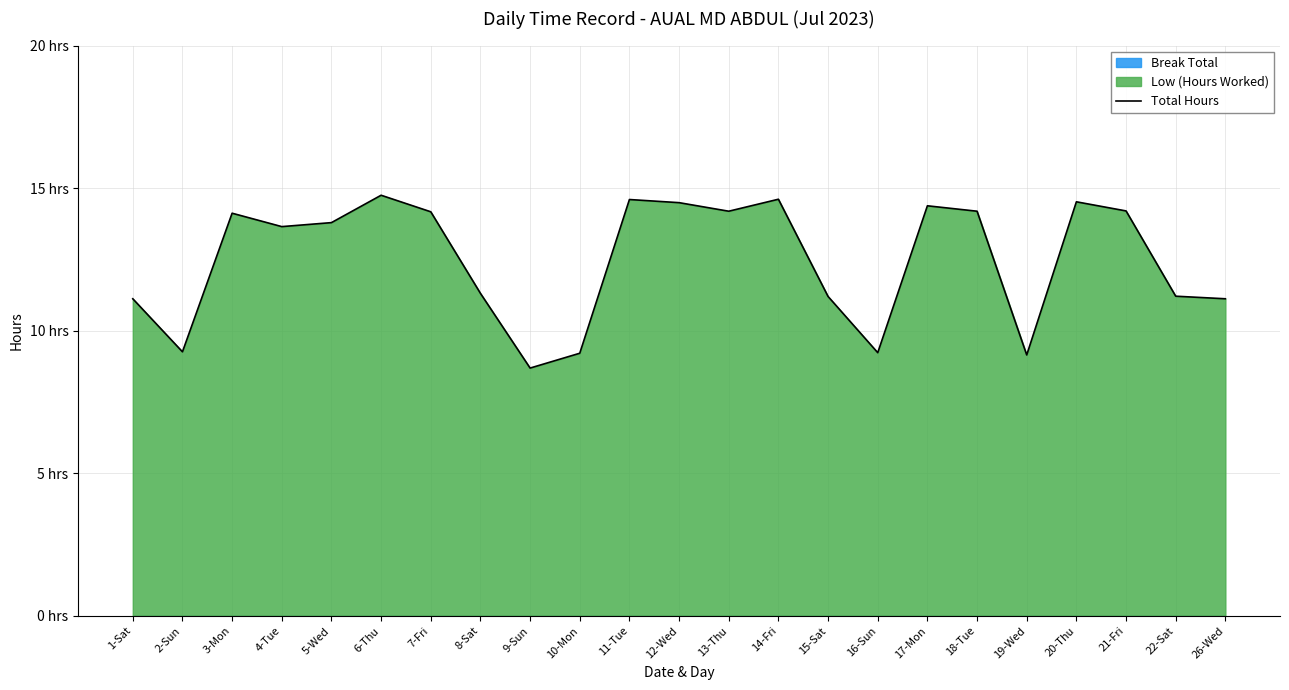

What is the greatest value displayed?

14.8